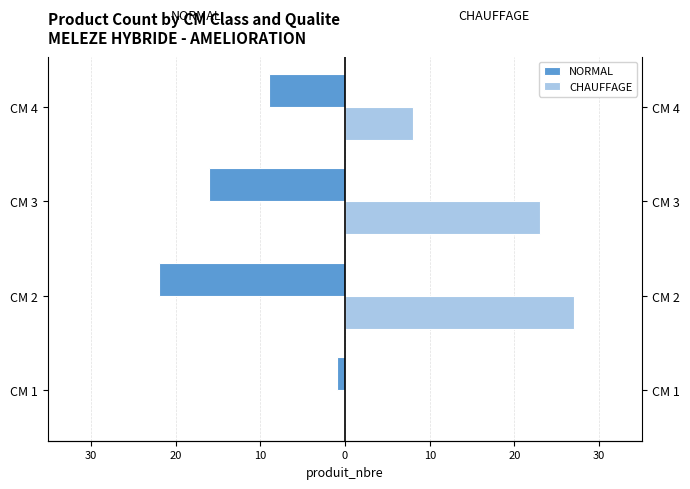

How many values in CHAUFFAGE are above zero?

3